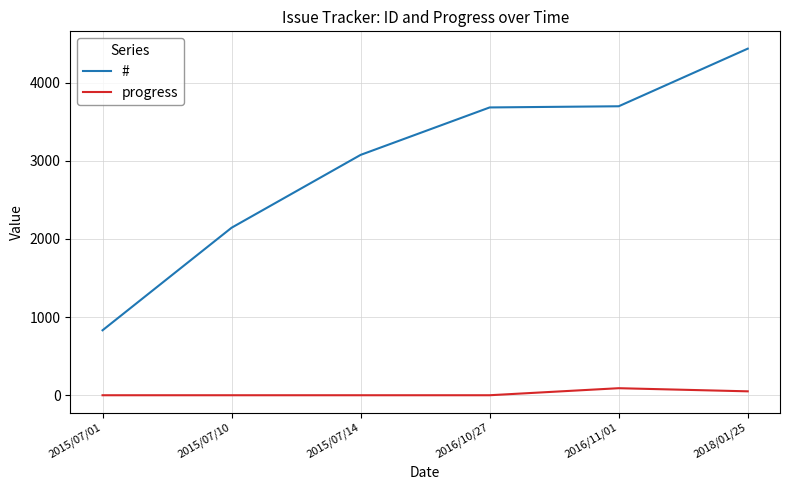

What are all the series names shown in the legend?

#, progress